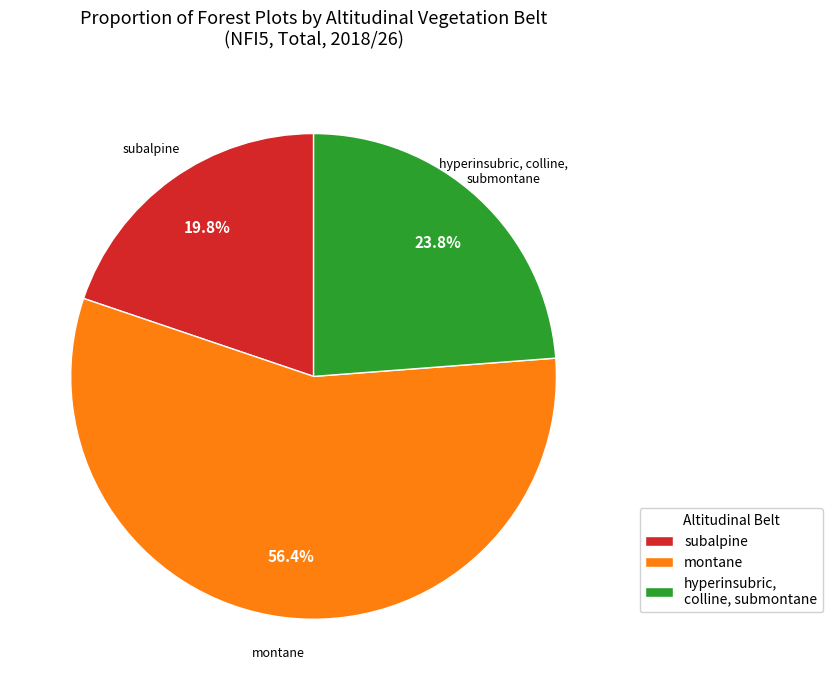

The subalpine slice represents 20% of the pie. True or false?

True